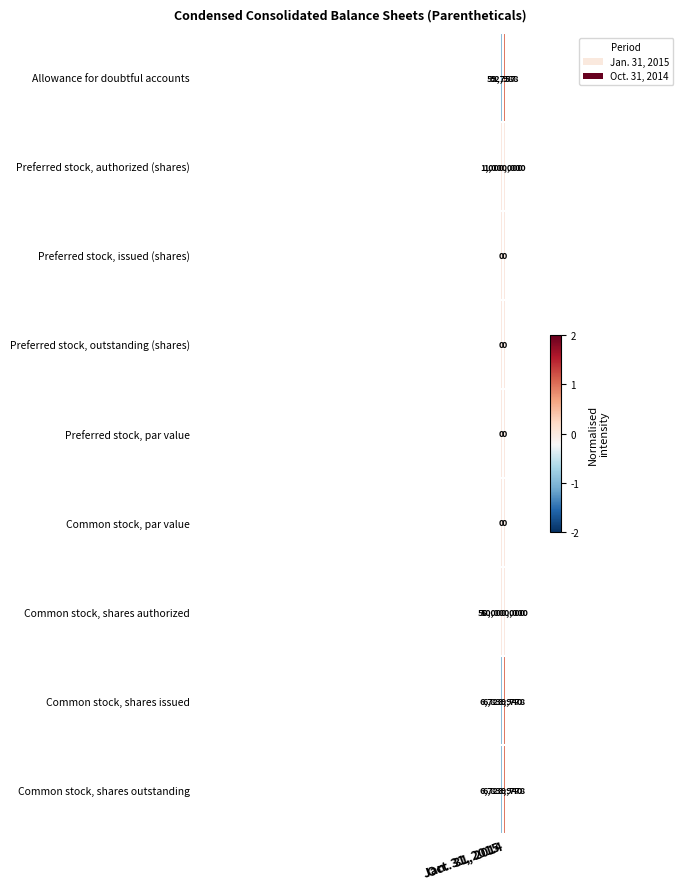

What is the lowest value of the Preferred stock, authorized (shares) series?

1000000